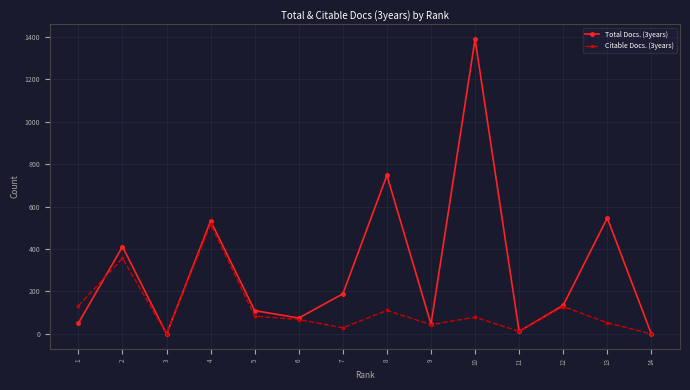

At which category does the chart reach its peak across all series?

10